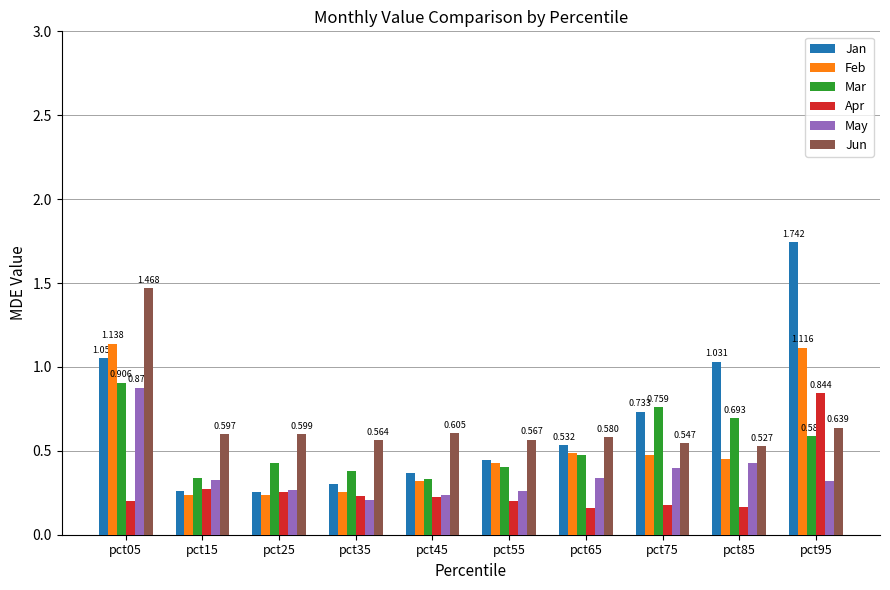

What is the sum of all May values?

3.6